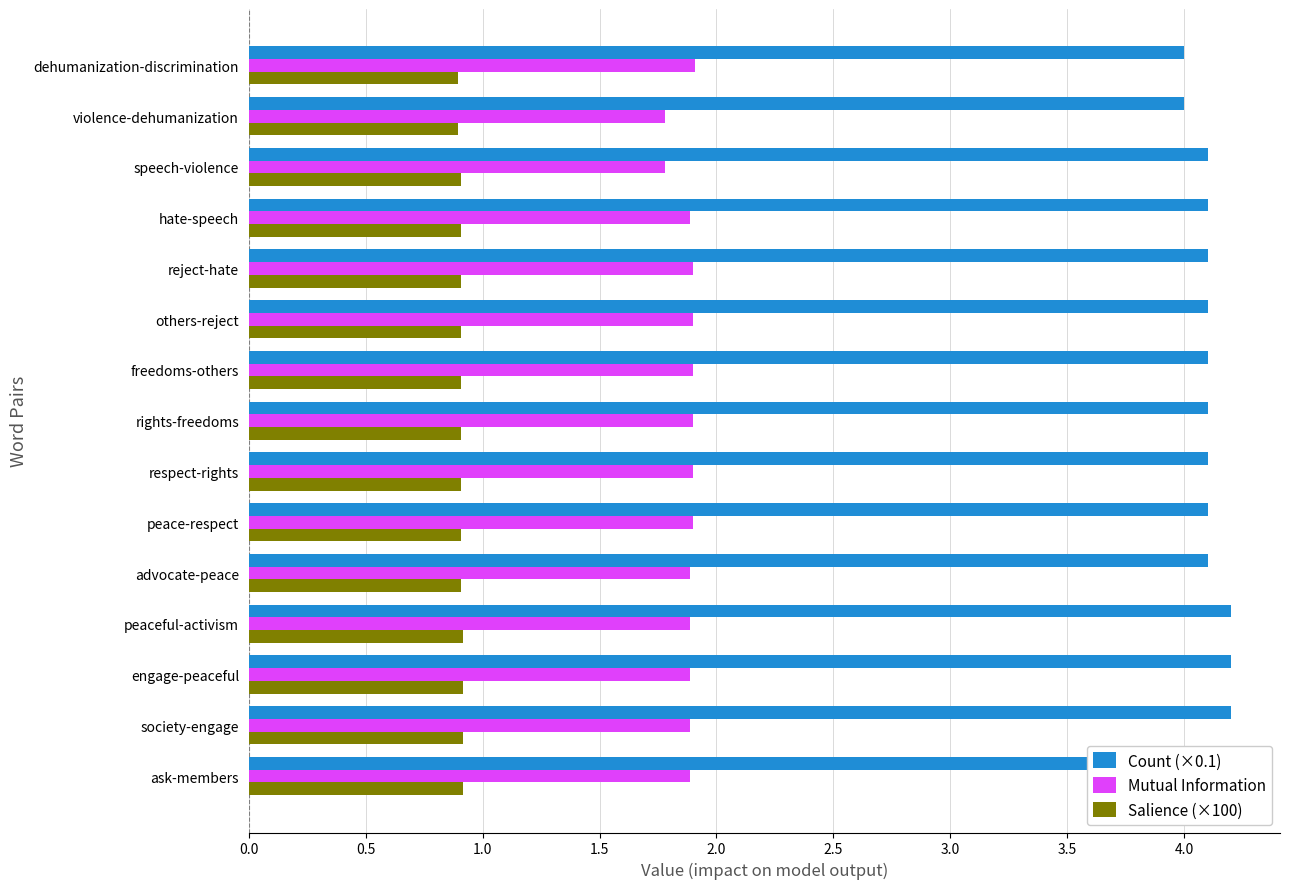

Is the value of Count (×0.1) at engage-peaceful greater than the value of Mutual Information at ask-members?

Yes